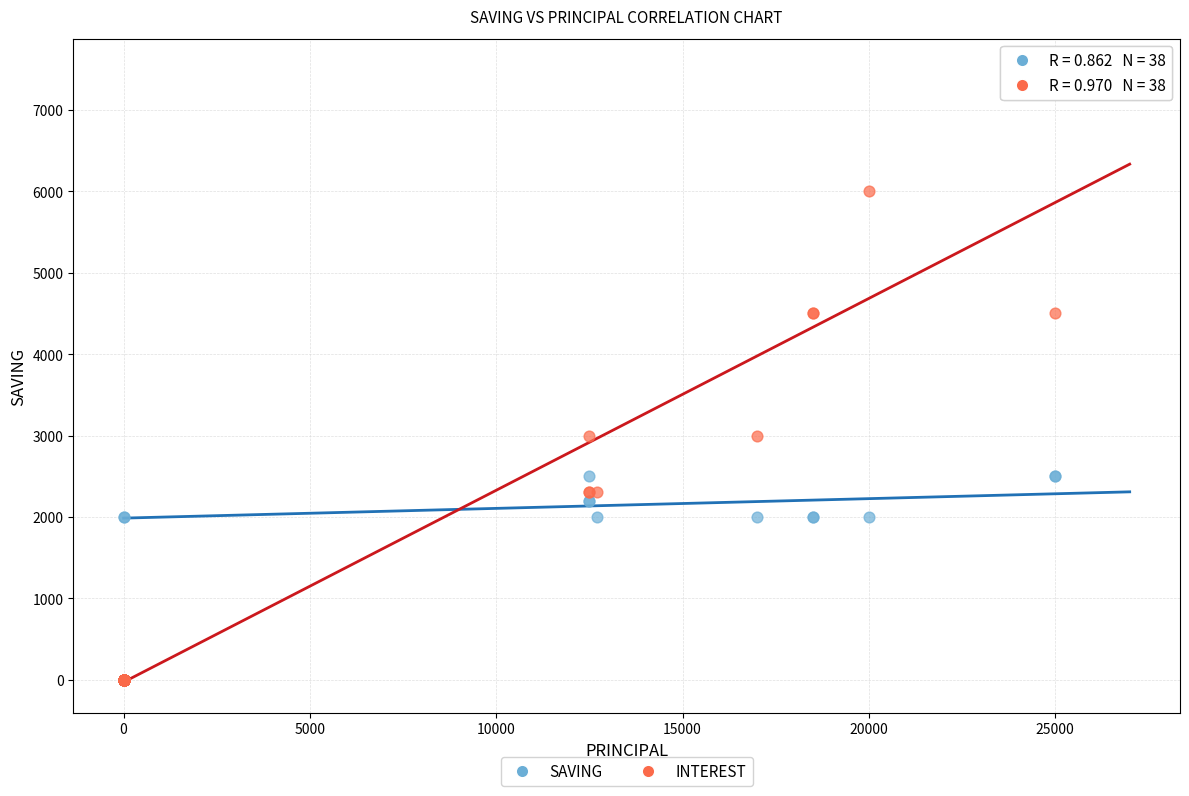

Which series has the largest Y range (max minus min)?

INTEREST